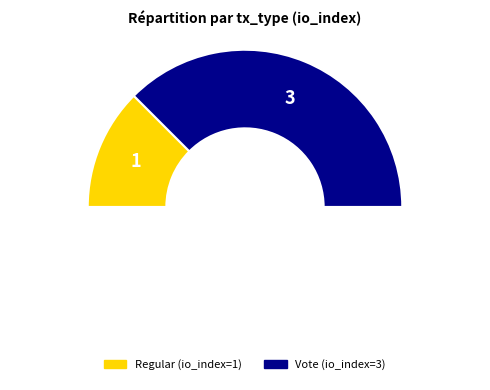

Which category has the smallest portion of the pie?

Regular